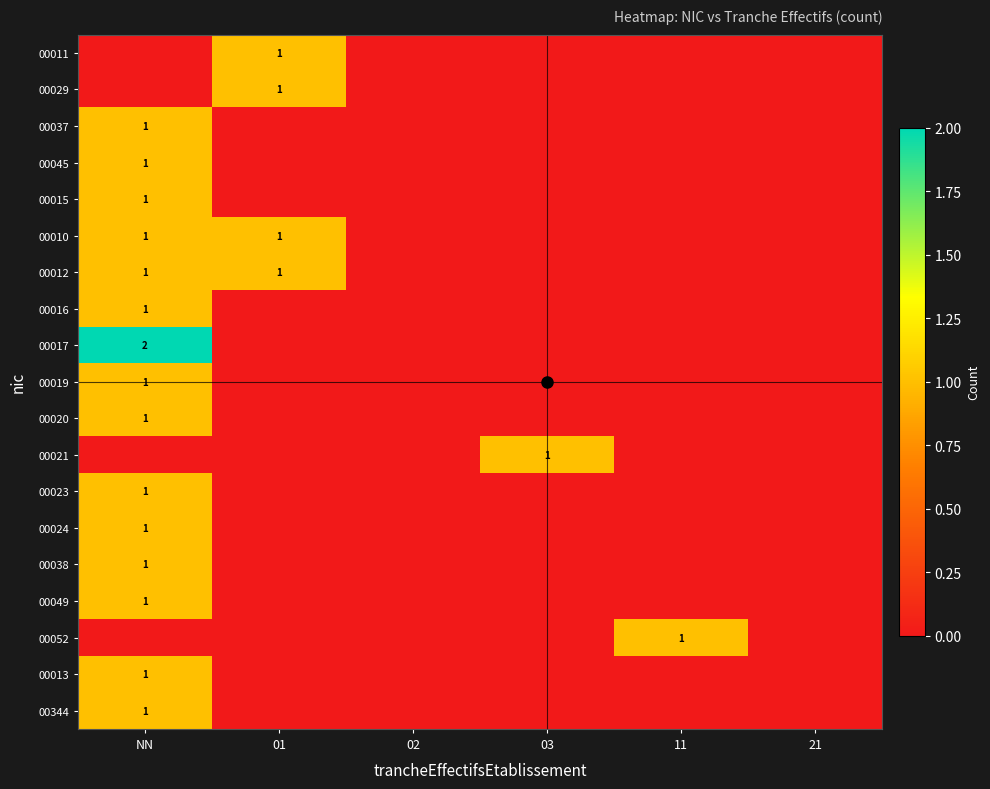

Is it true that 00049 equals 0 at NN?

False